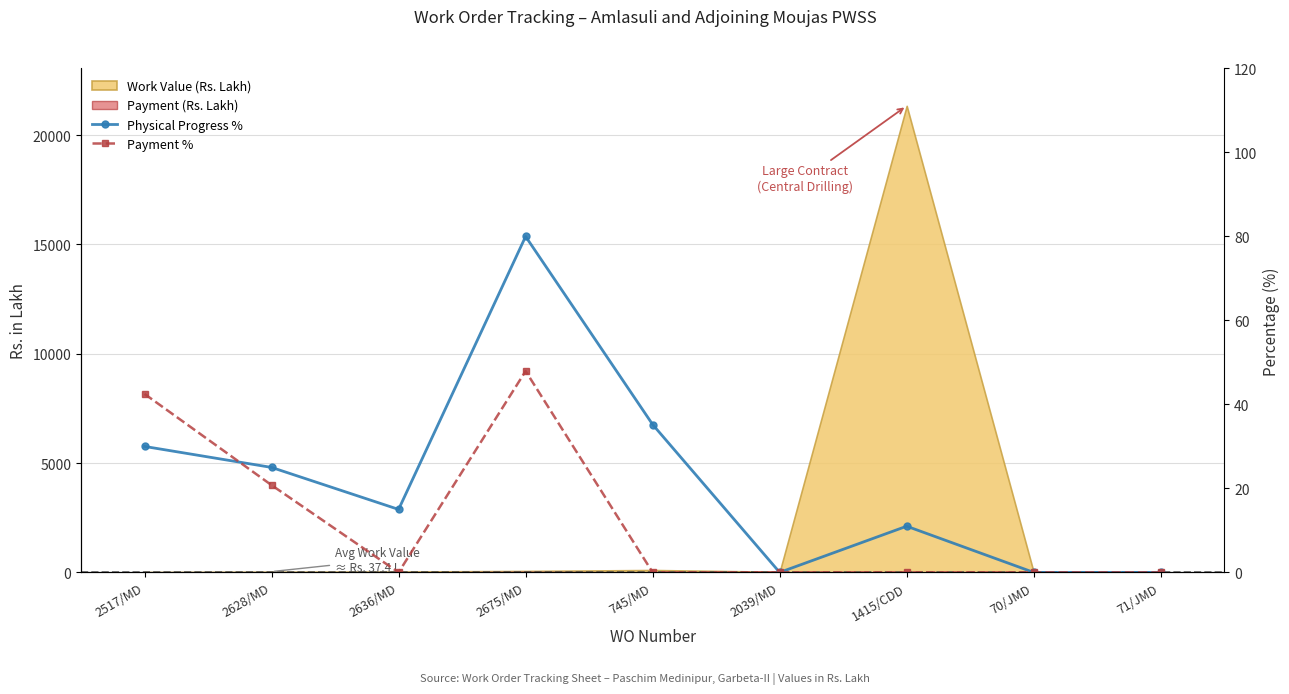

The value of Payment % at 2628/MD is 37.1. True or false?

False